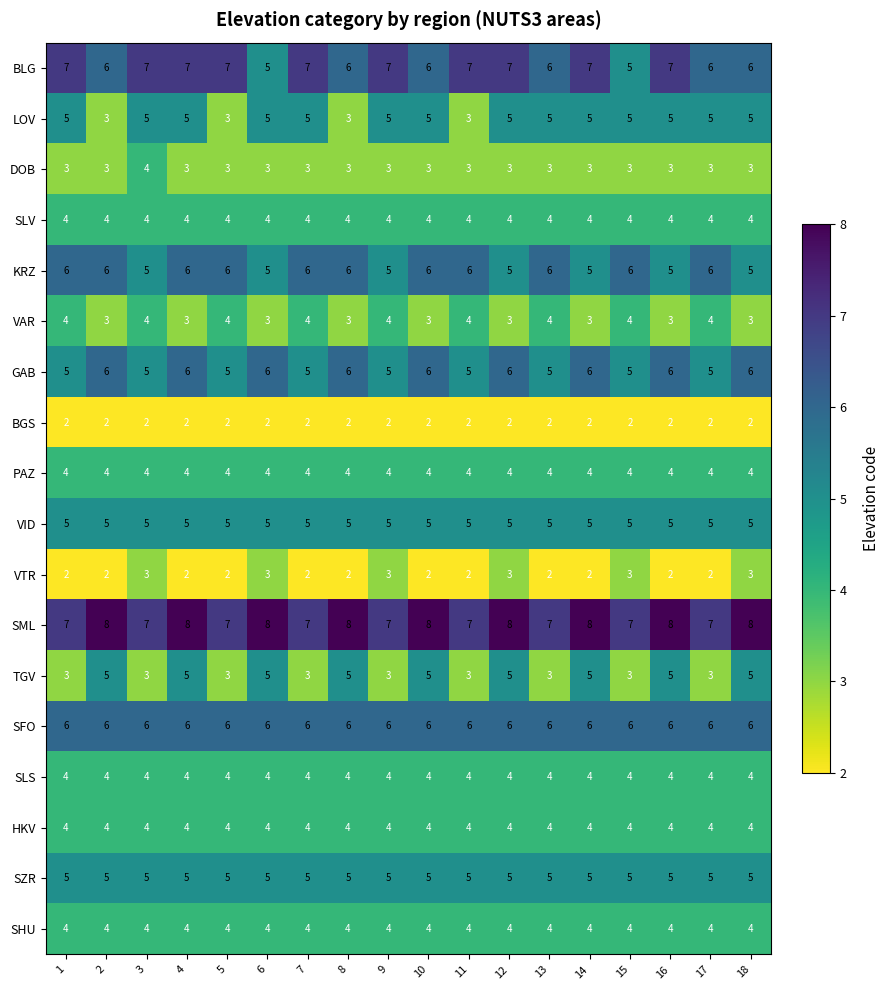

What is the difference between the highest and lowest values at 9?

5